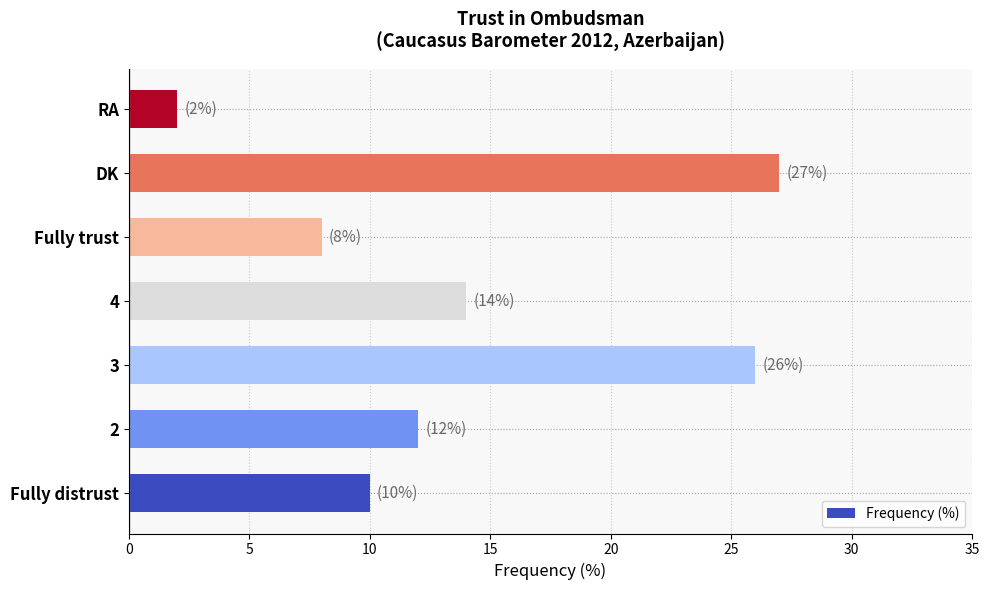

Between 3 and Fully trust, which is larger?

3